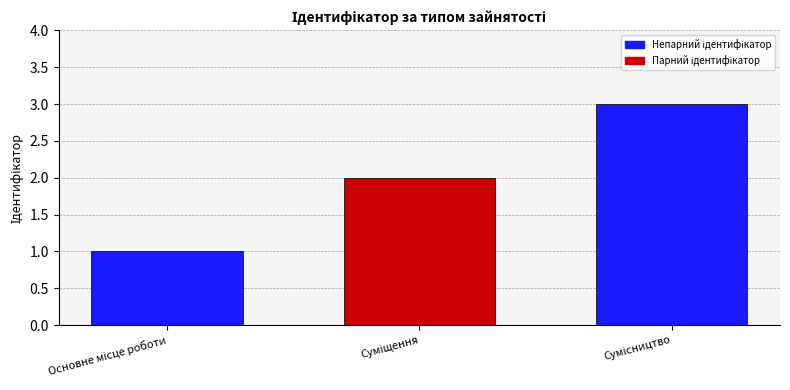

What is the greatest value displayed?

3